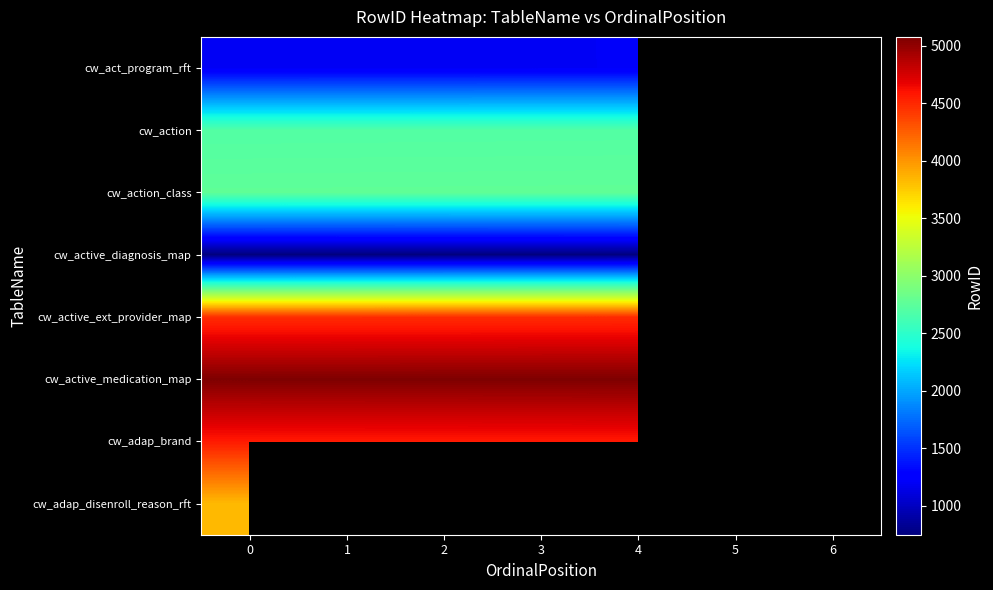

Is the value of cw_act_program_rft at 1 greater than the value of cw_active_ext_provider_map at 3?

No